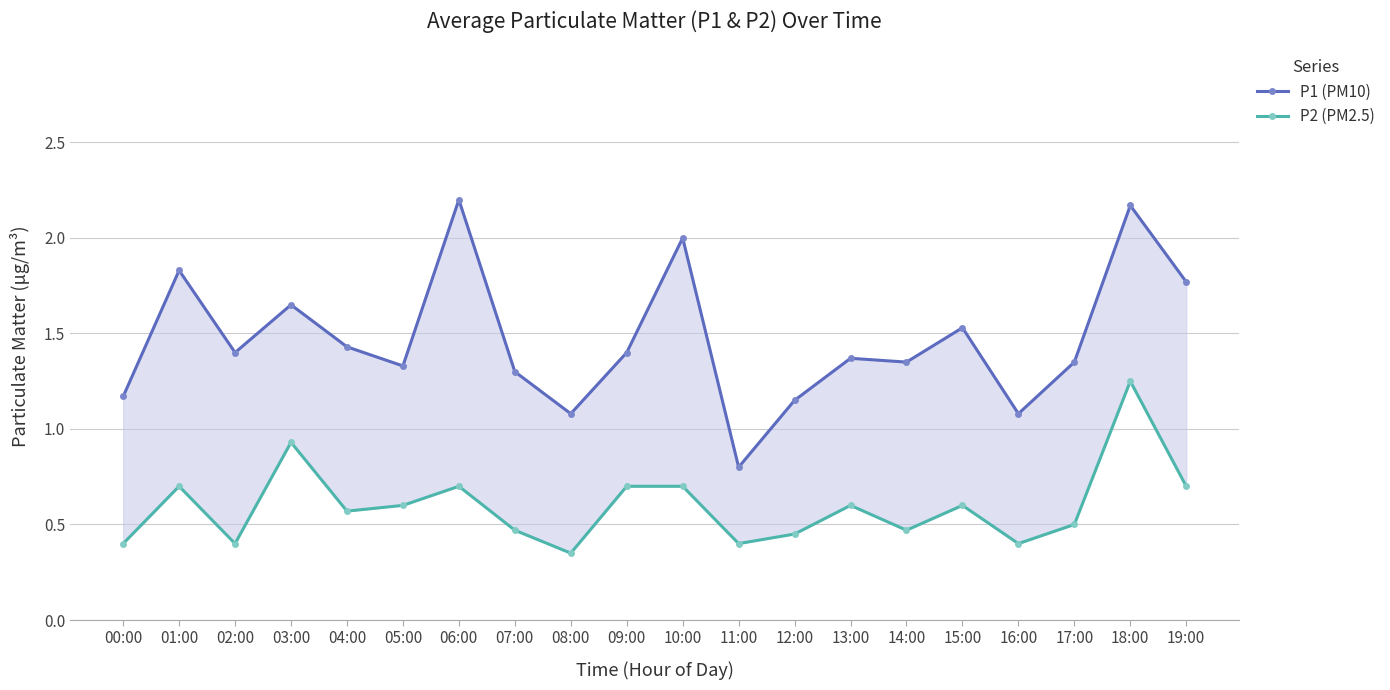

What position from the left is 04:00?

5